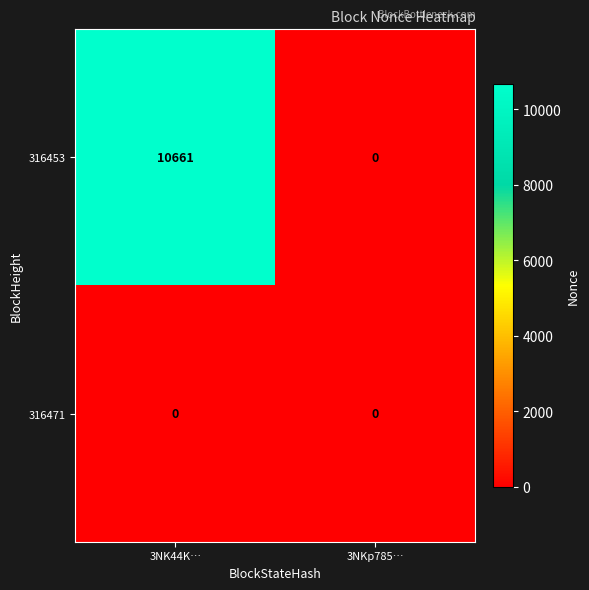

Reading right to left, list all the values displayed in this chart.

316453: 0	10661
316471: 0	0